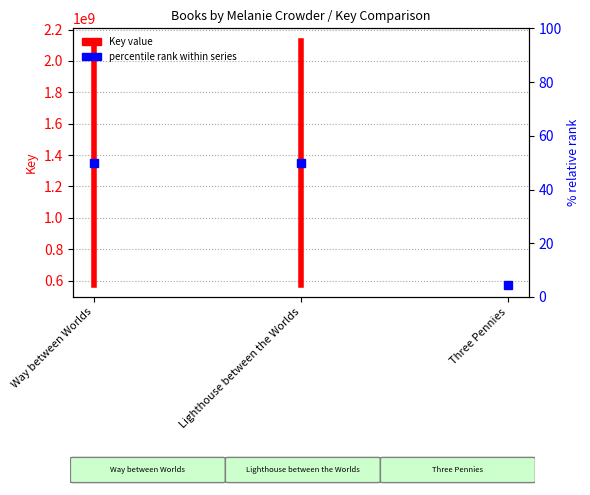

The value at Way between Worlds is 1465211435. True or false?

False